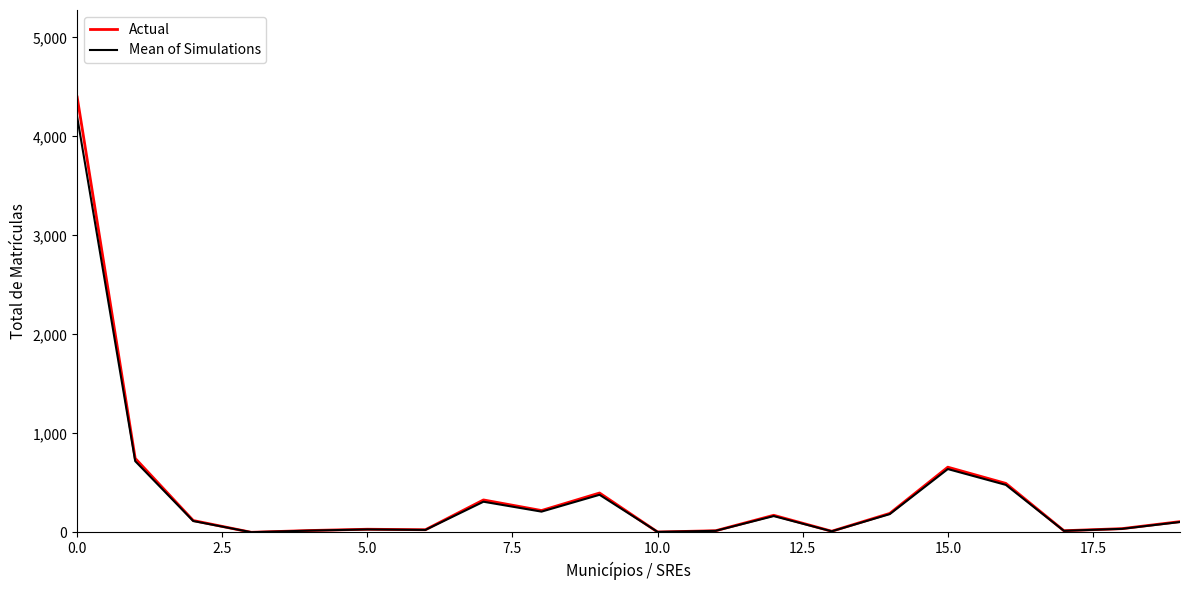

In Actual, how many points are lower than both neighbors (excluding endpoints)?

6